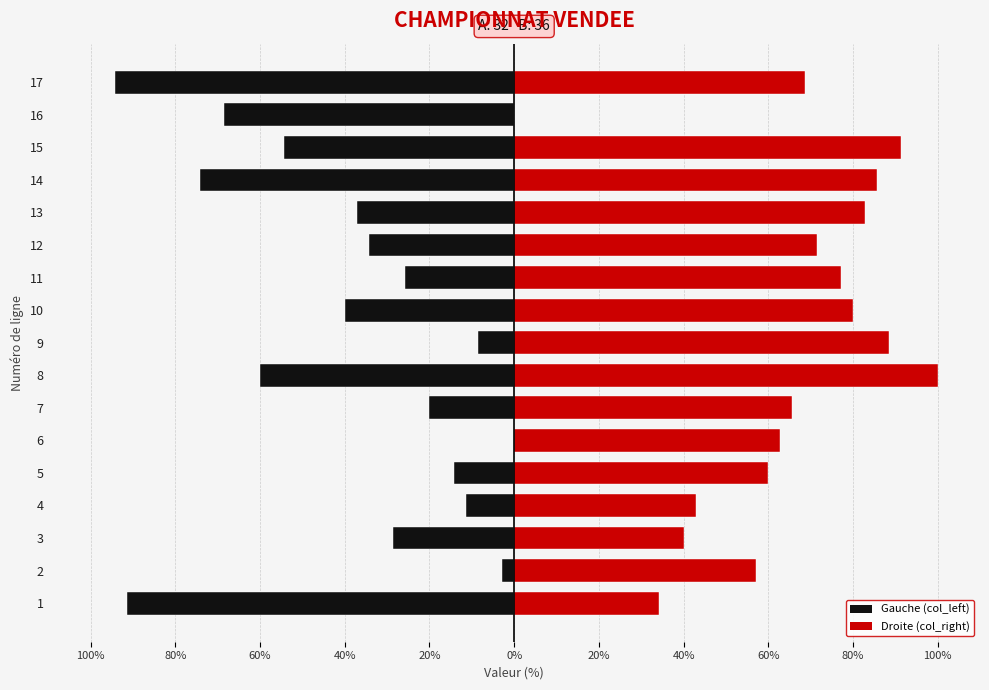

Reading left to right, what are all the values shown in this chart?

Left: -91.4	-2.9	-28.6	-11.4	-14.3	0.0	-20.0	-60.0	-8.6	-40.0	-25.7	-34.3	-37.1	-74.3	-54.3	-68.6	-94.3
Right: 34.3	57.1	40.0	42.9	60.0	62.9	65.7	100.0	88.6	80.0	77.1	71.4	82.9	85.7	91.4	0.0	68.6